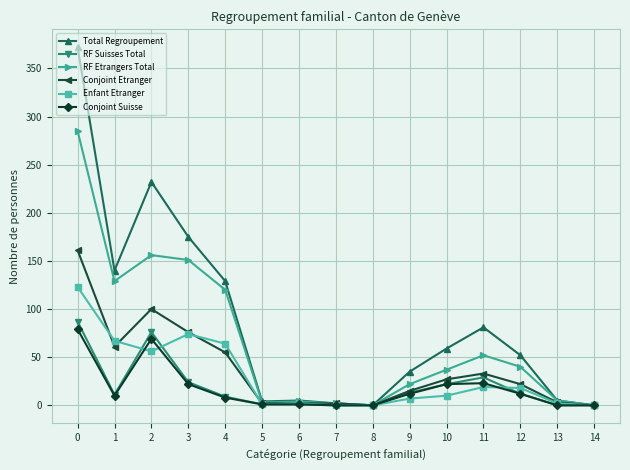

Where is the first local minimum for Enfant Etranger?

2